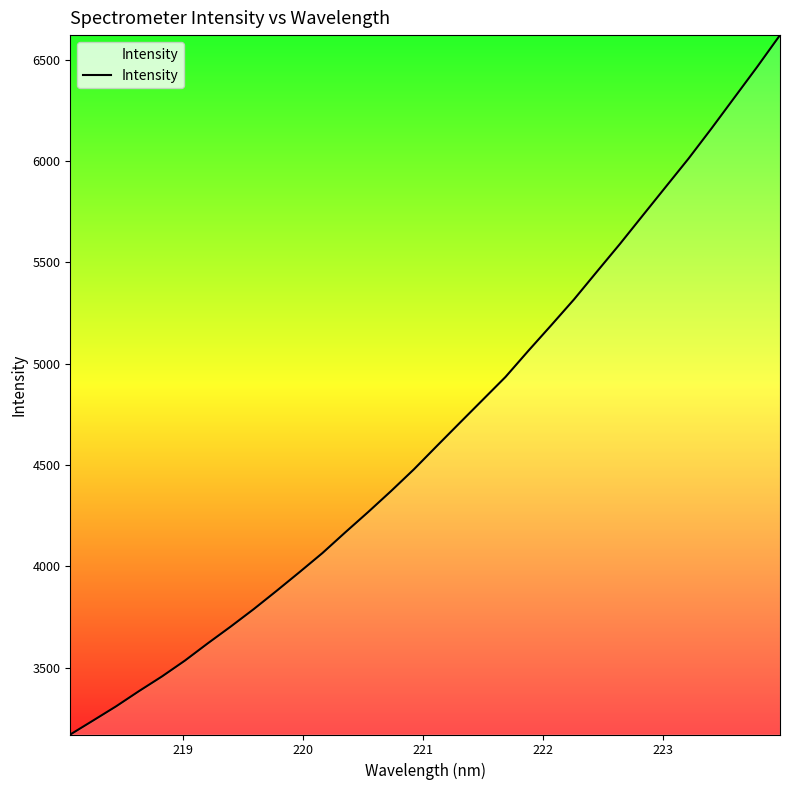

What is the smallest value displayed?

3170.2